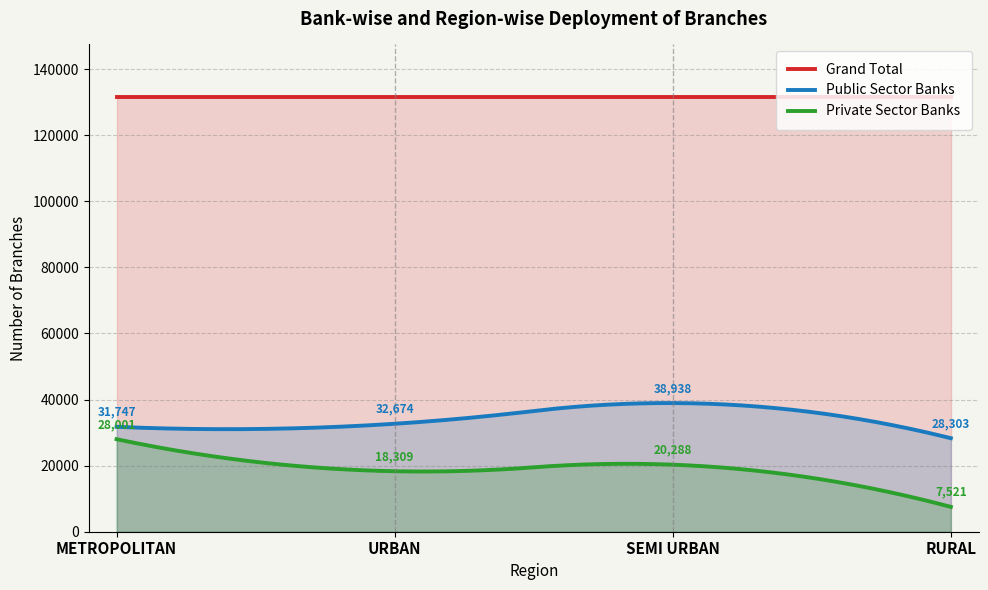

What is the value of the Grand Total point at the 2nd from the left?

131662